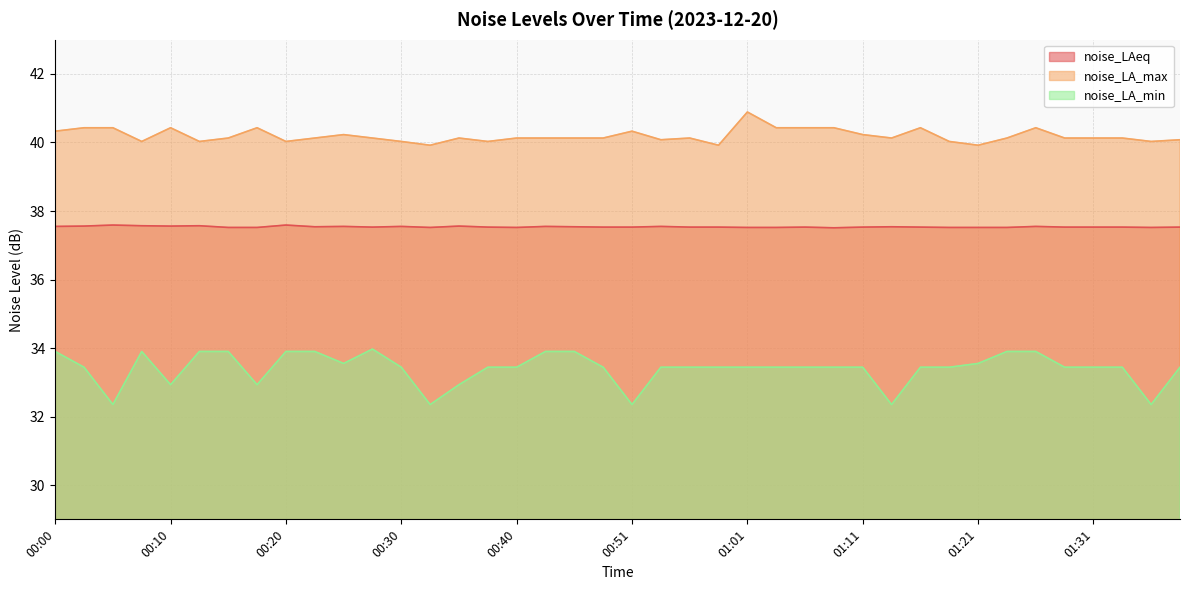

What position from the left is 00:33?

14